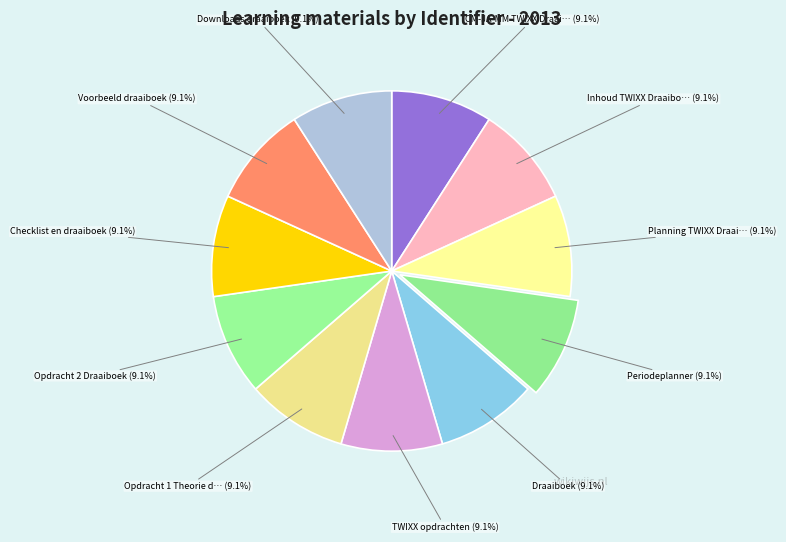

Count the number of slices in the pie.

11